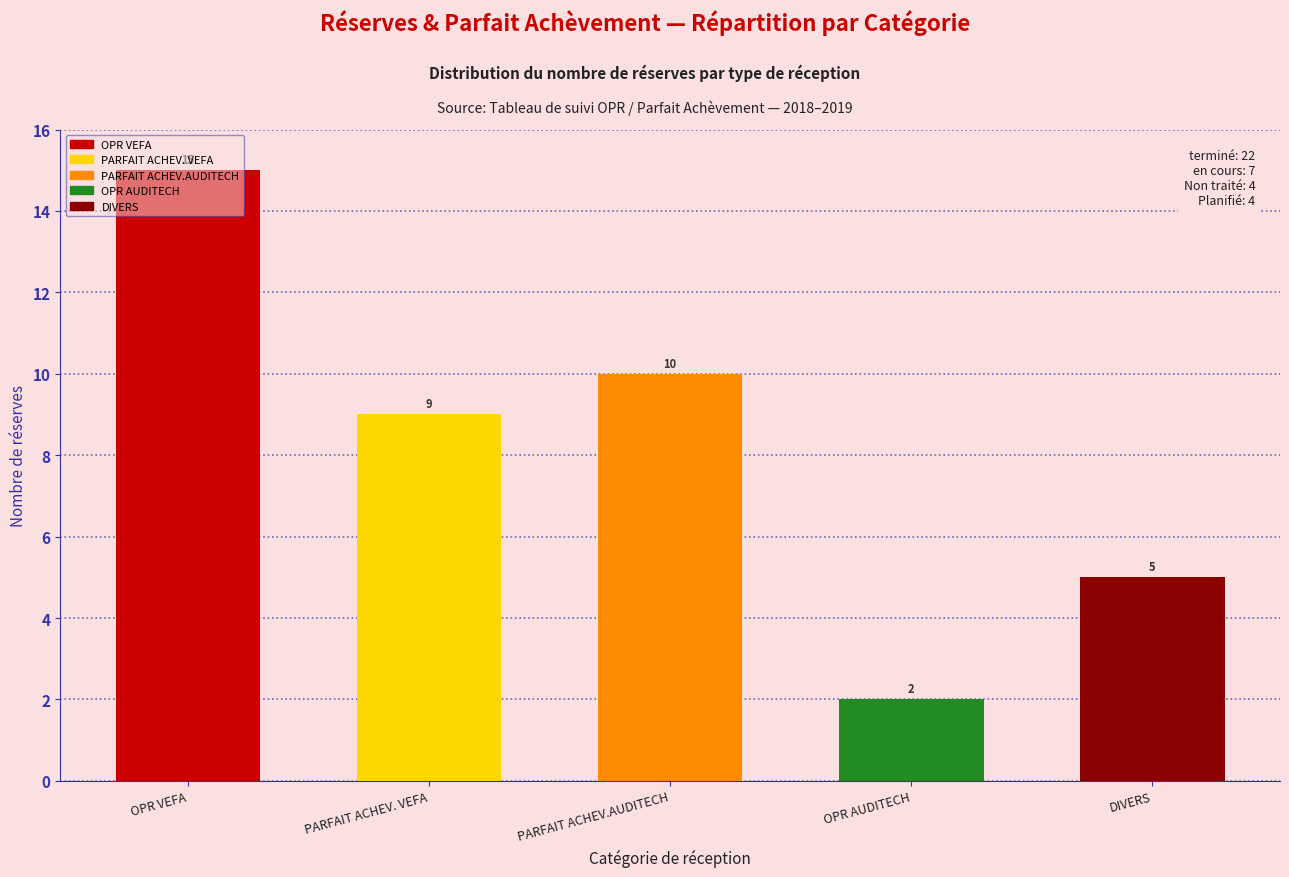

The value at PARFAIT ACHEV. VEFA is 16. True or false?

False